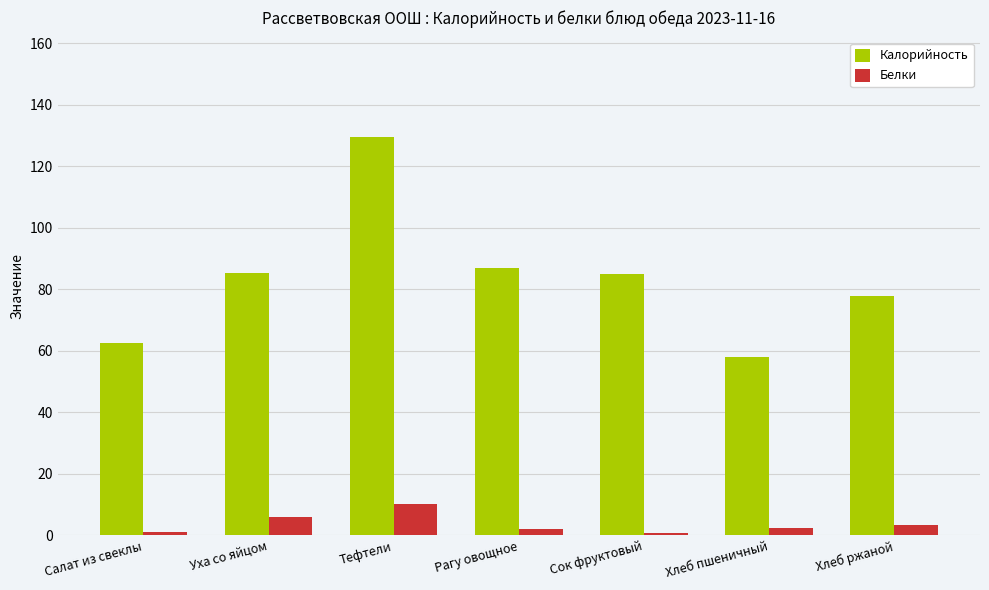

Rank the series at Хлеб ржаной from lowest to highest value.

Белки, Калорийность